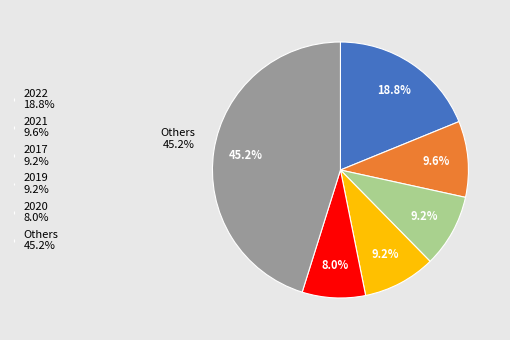

To the nearest percent, what is the combined percentage of 2016 and 2015?

14%